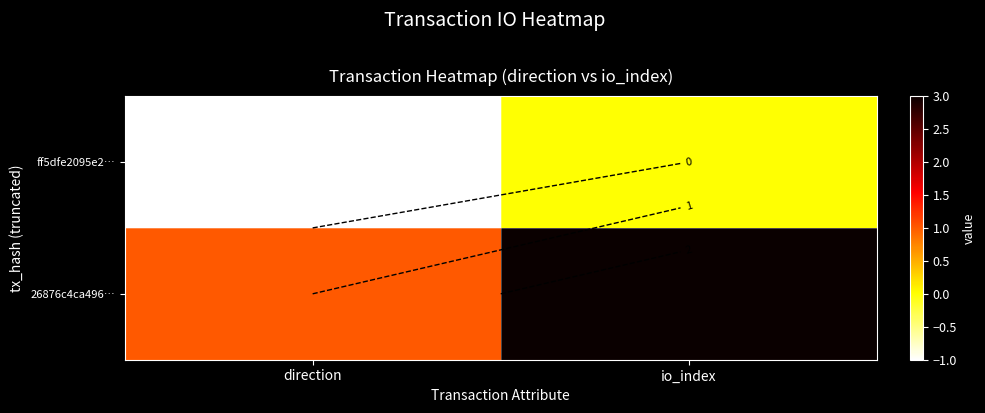

How many categories are shown in the chart?

2